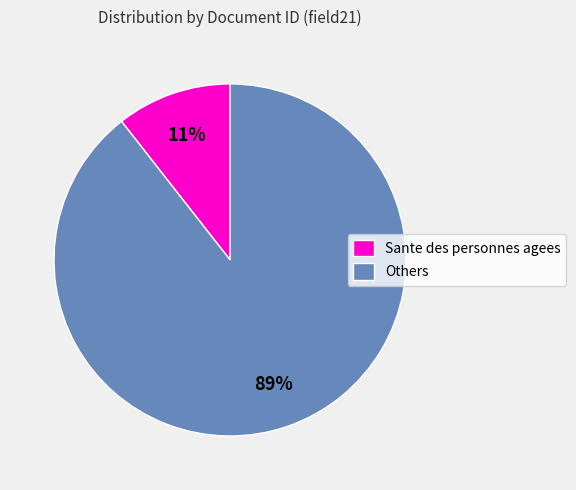

Rank the categories by value from lowest to highest.

Sante des personnes agees, Others